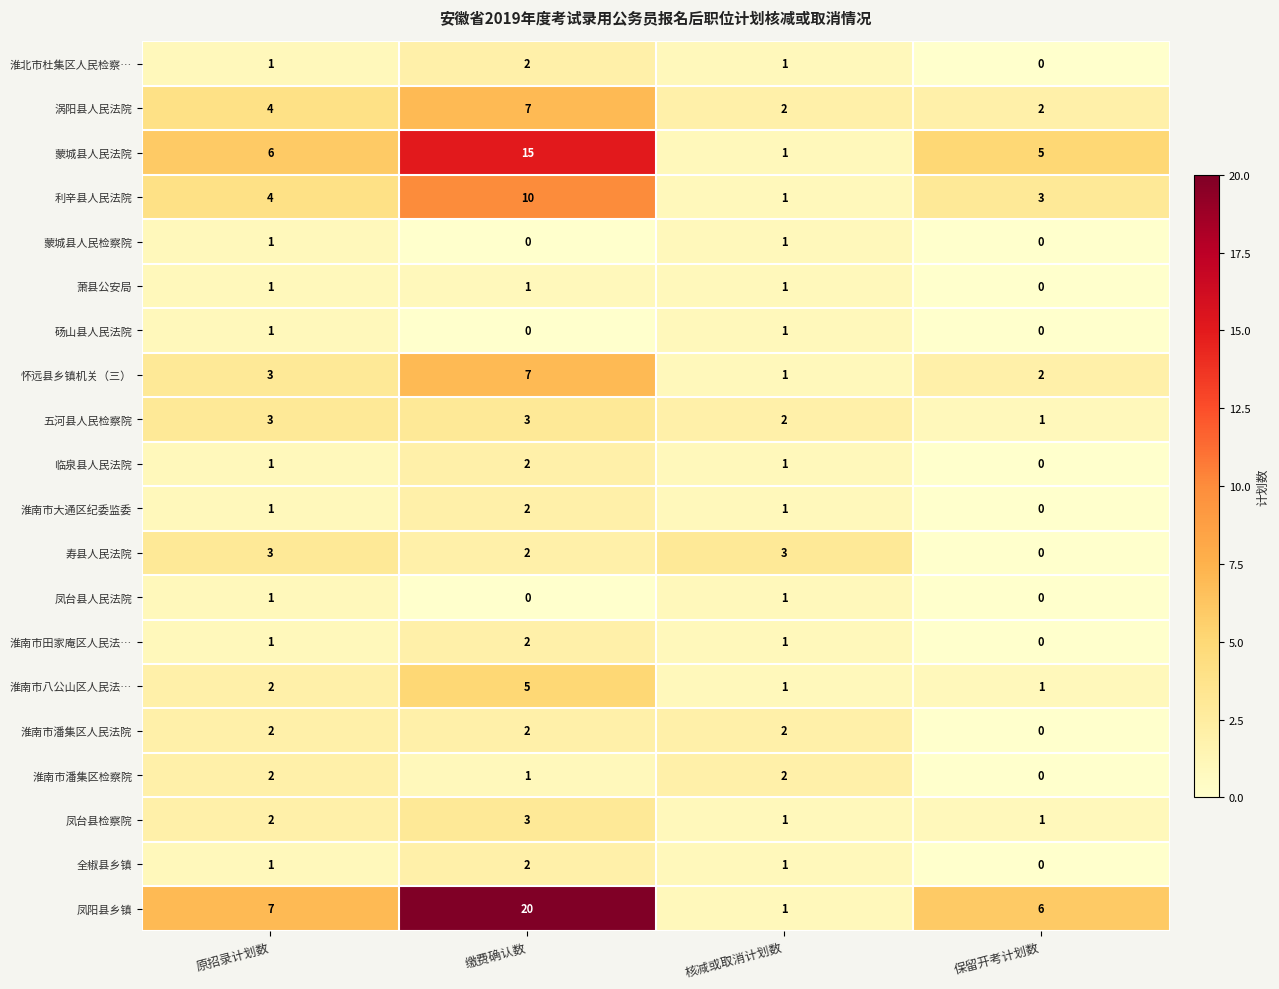

What is the difference between the highest and lowest values at 原招录计划数?

6